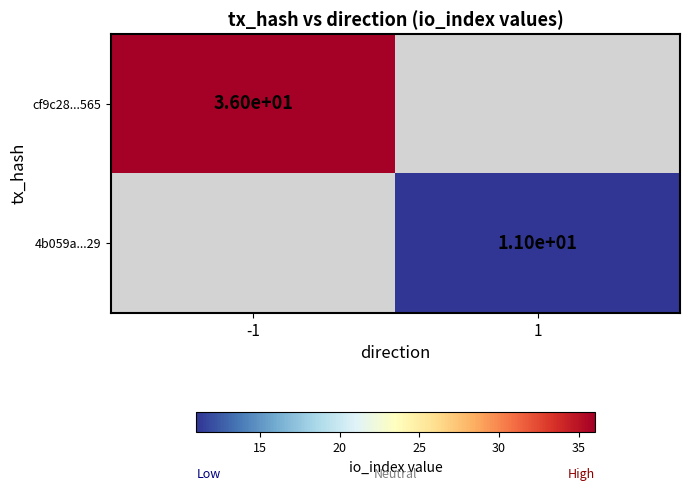

True or false: cf9c28...565 has a value of 36 at -1.

True